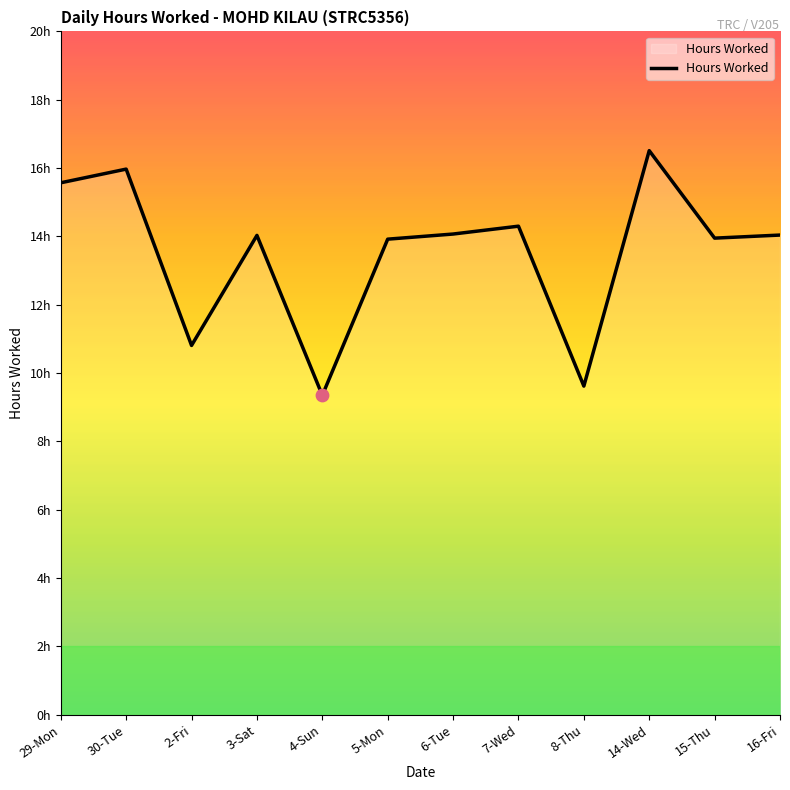

Between 4-Sun and 14-Wed, which is larger?

14-Wed